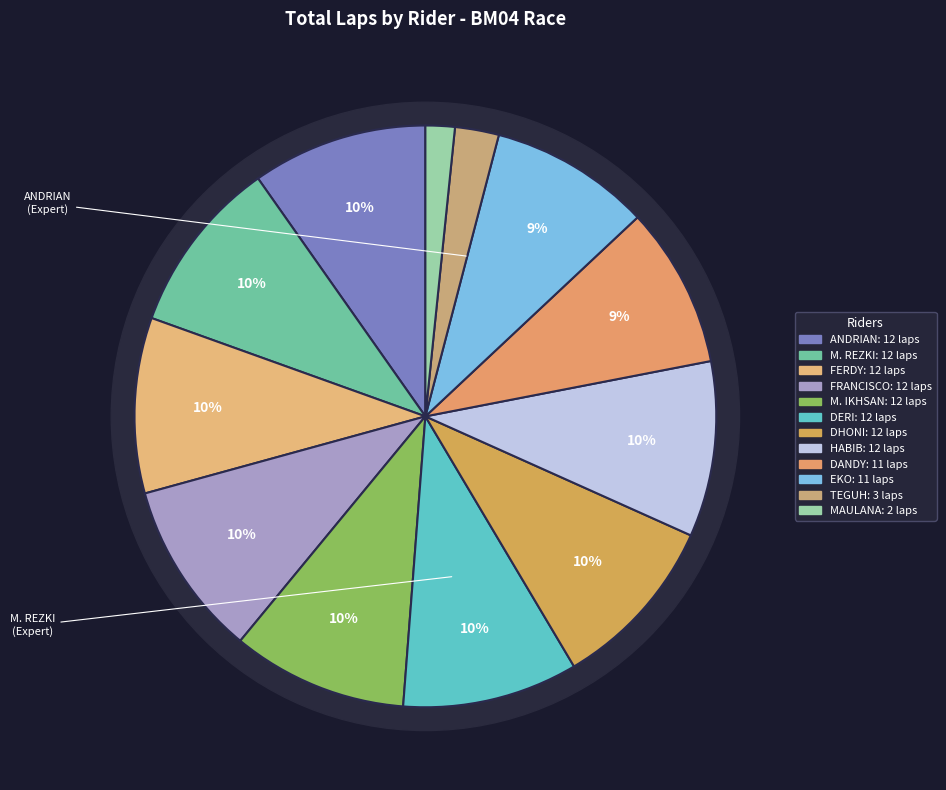

What portion of the pie excludes TEGUH IMAN MURDANI?

97.6%